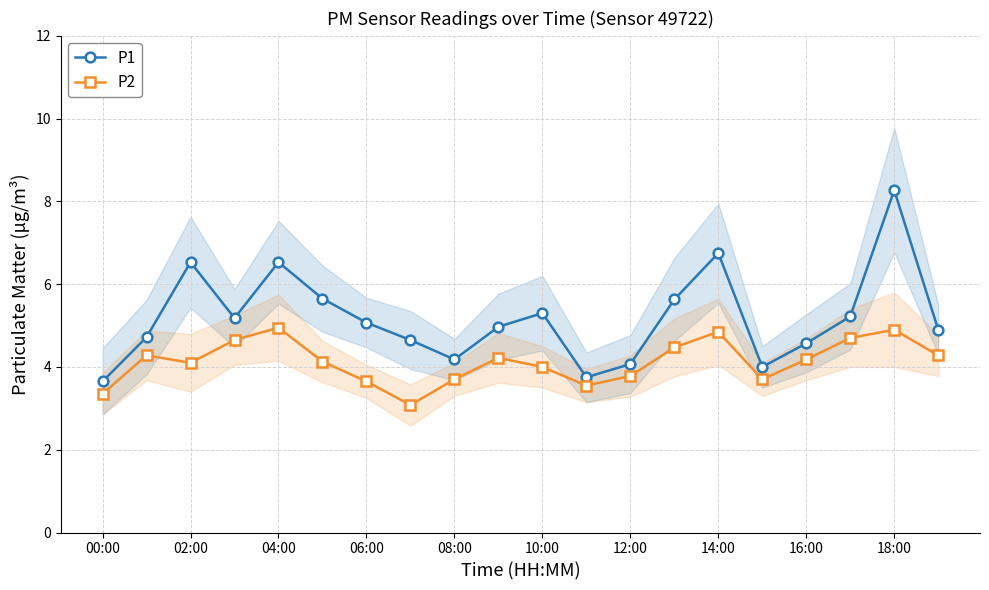

How many data points does each series have?

20